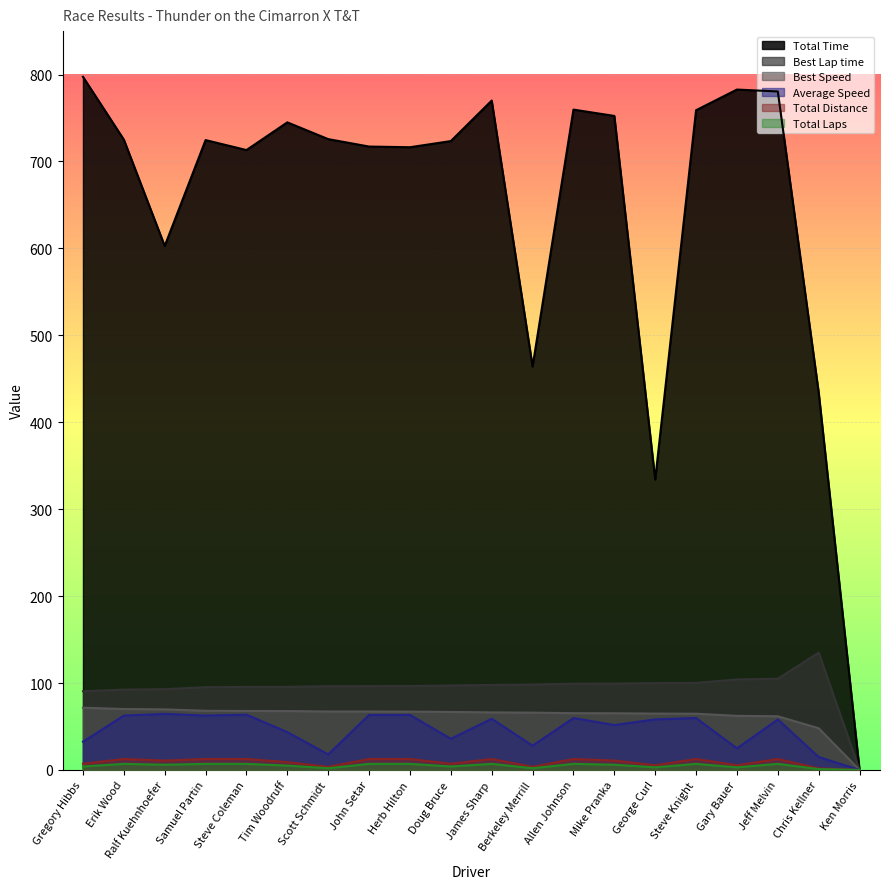

List the labels in order of Average Speed value, smallest first.

Ken Morris, Chris Kellner, Scott Schmidt, Gary Bauer, Berkeley Merrill, Gregory Hibbs, Doug Bruce, Tim Woodruff, Mike Pranka, Jeff Melvin, George Curl, James Sharp, Allen Johnson, Steve Knight, Erik Wood, Samuel Partin, John Setar, Herb Hilton, Steve Coleman, Ralf Kuehnhoefer